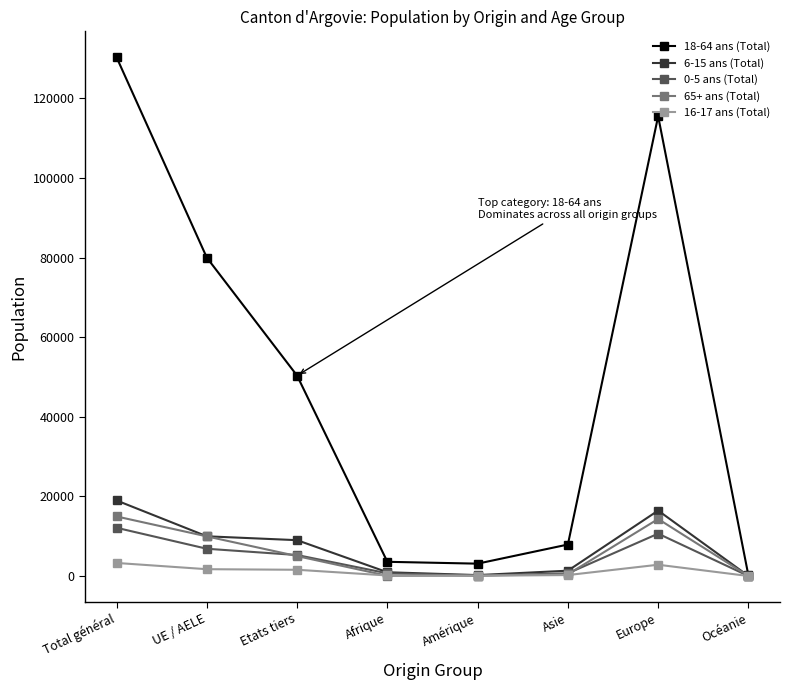

What is the maximum value shown in the chart?

130305